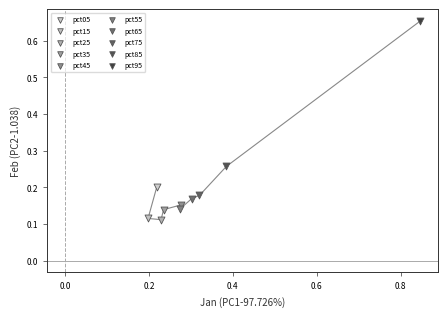

What are all the series names shown in the legend?

pct05, pct15, pct25, pct35, pct45, pct55, pct65, pct75, pct85, pct95